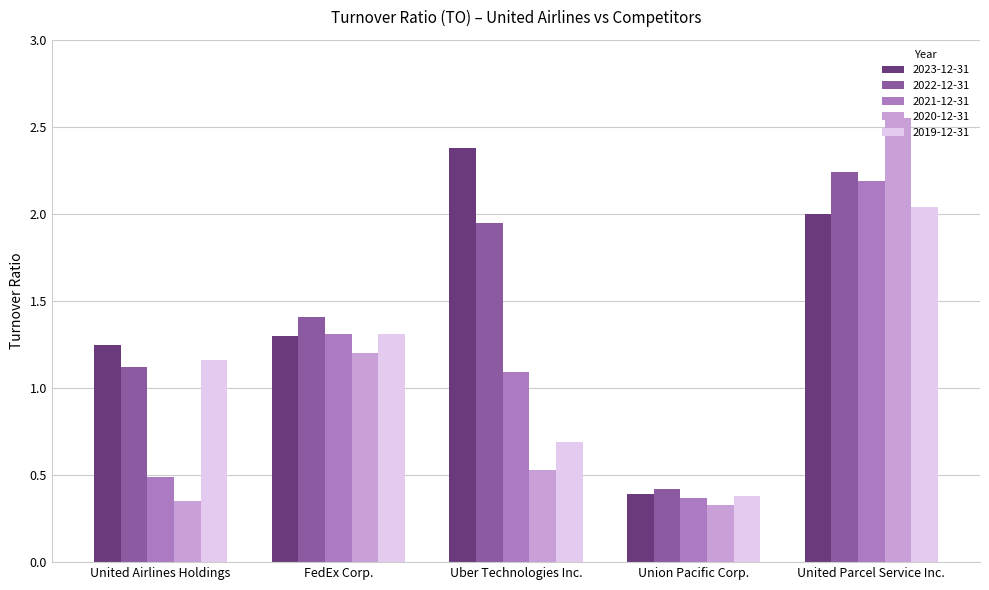

Is it true that 2020-12-31 equals 0.9 at Uber Technologies Inc.?

False